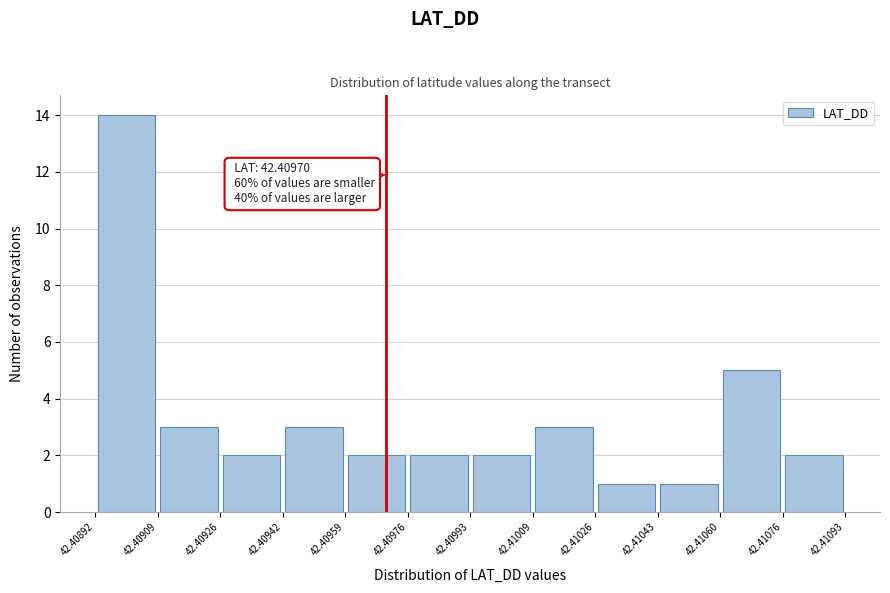

Over which range of the x-axis is the bar tallest?

42.40892 to 42.40909